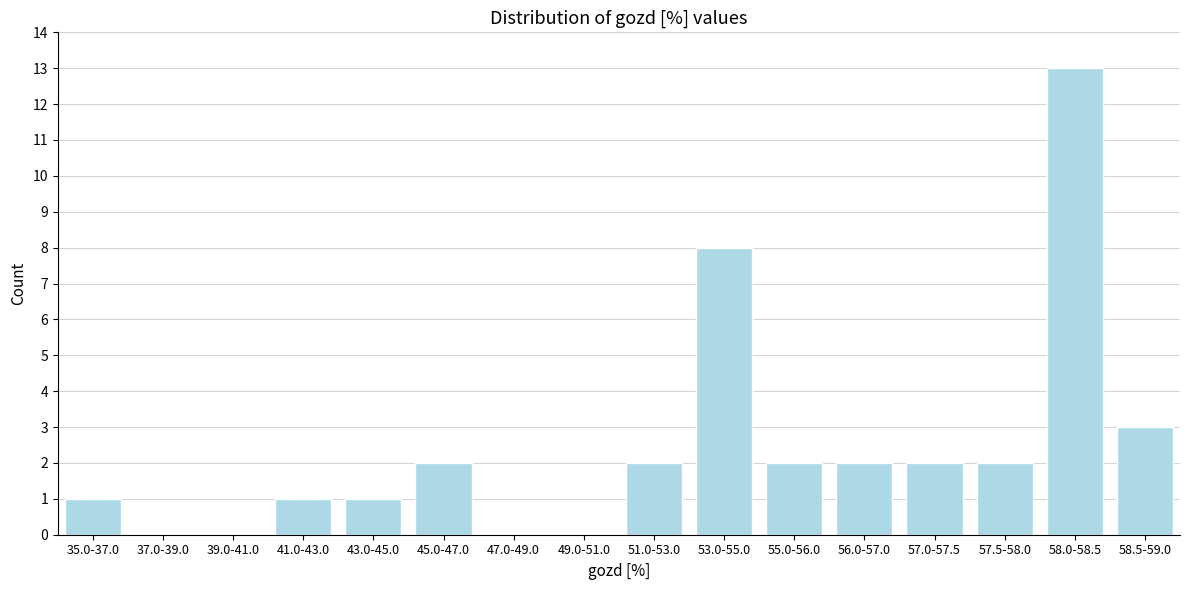

Reading left to right, extract all data points from this chart.

35.0-37.0=1	37.0-39.0=0	39.0-41.0=0	41.0-43.0=1	43.0-45.0=1	45.0-47.0=2	47.0-49.0=0	49.0-51.0=0	51.0-53.0=2	53.0-55.0=8	55.0-56.0=2	56.0-57.0=2	57.0-57.5=2	57.5-58.0=2	58.0-58.5=13	58.5-59.0=3